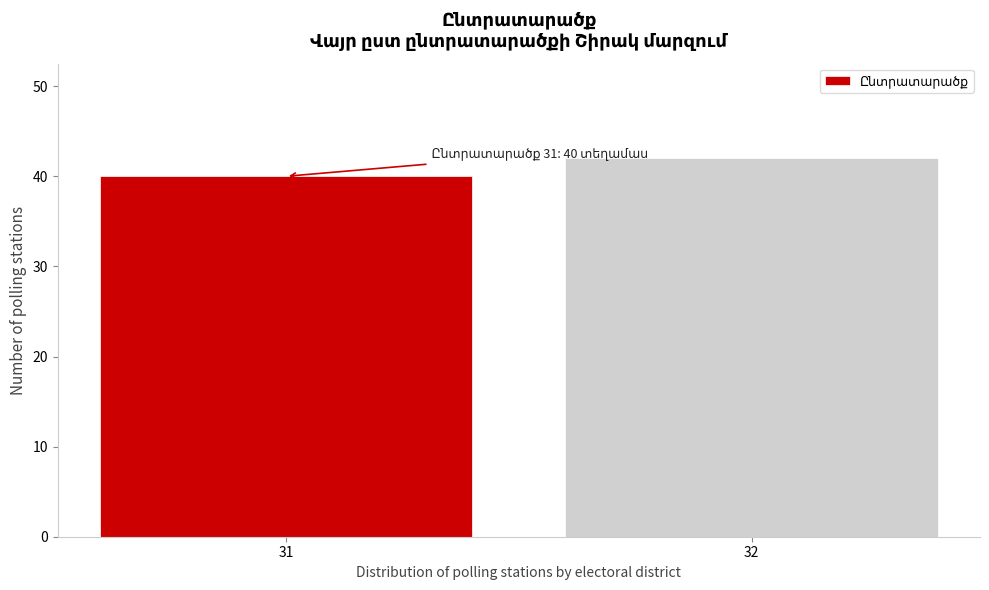

Reading left to right, list all the values displayed in this chart.

40	42